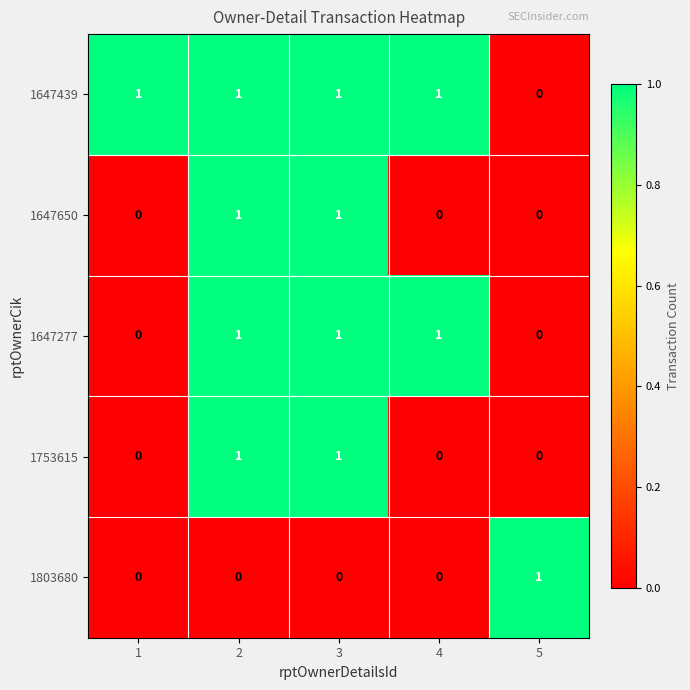

Reading left to right, list all the values displayed in this chart.

1647439: 1	1	1	1	0
1647650: 0	1	1	0	0
1647277: 0	1	1	1	0
1753615: 0	1	1	0	0
1803680: 0	0	0	0	1